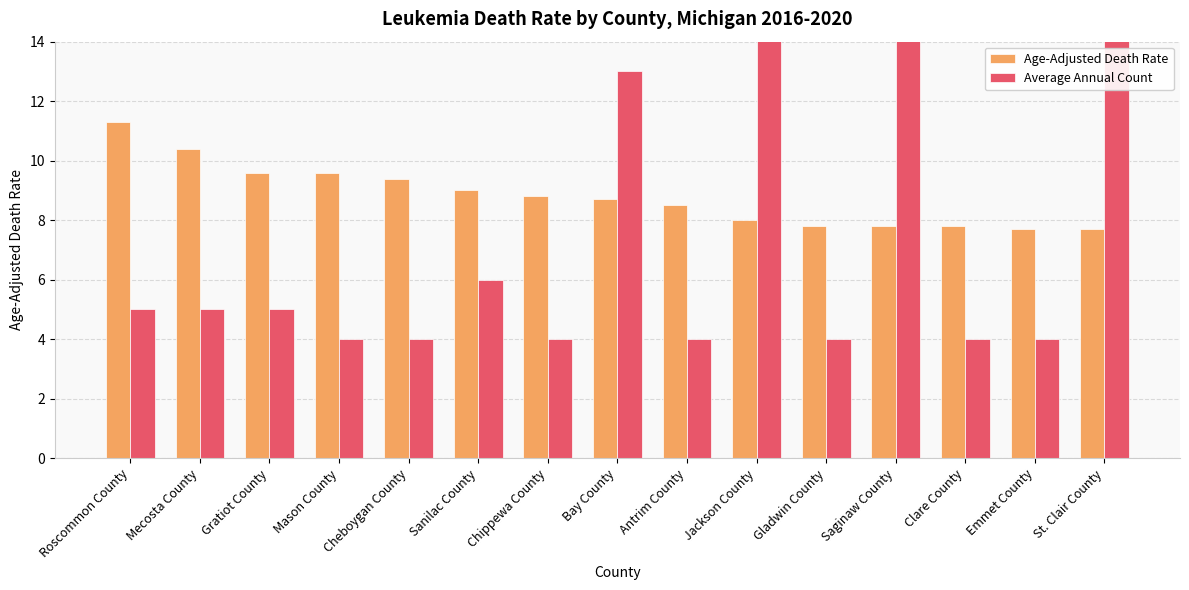

Reading right to left, extract all data points from this chart.

Age-Adjusted Death Rate: 7.7	7.7	7.8	7.8	7.8	8.0	8.5	8.7	8.8	9.0	9.4	9.6	9.6	10.4	11.3
Average Annual Count: 16.0	4.0	4.0	21.0	4.0	16.0	4.0	13.0	4.0	6.0	4.0	4.0	5.0	5.0	5.0